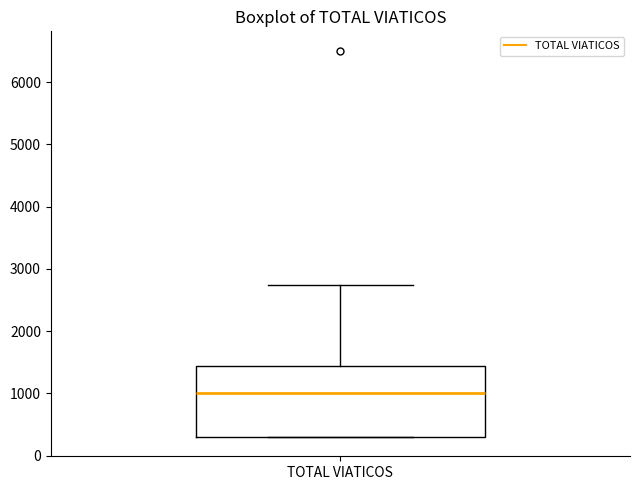

Transcribe this box plot: give where the median line is, the range the box spans, and where the two whiskers end, as read against the y-axis. The values are not printed on the chart, so give them approximately, as read against the axis.

median 1000, box 300 to 1400, whiskers 300 to 2700